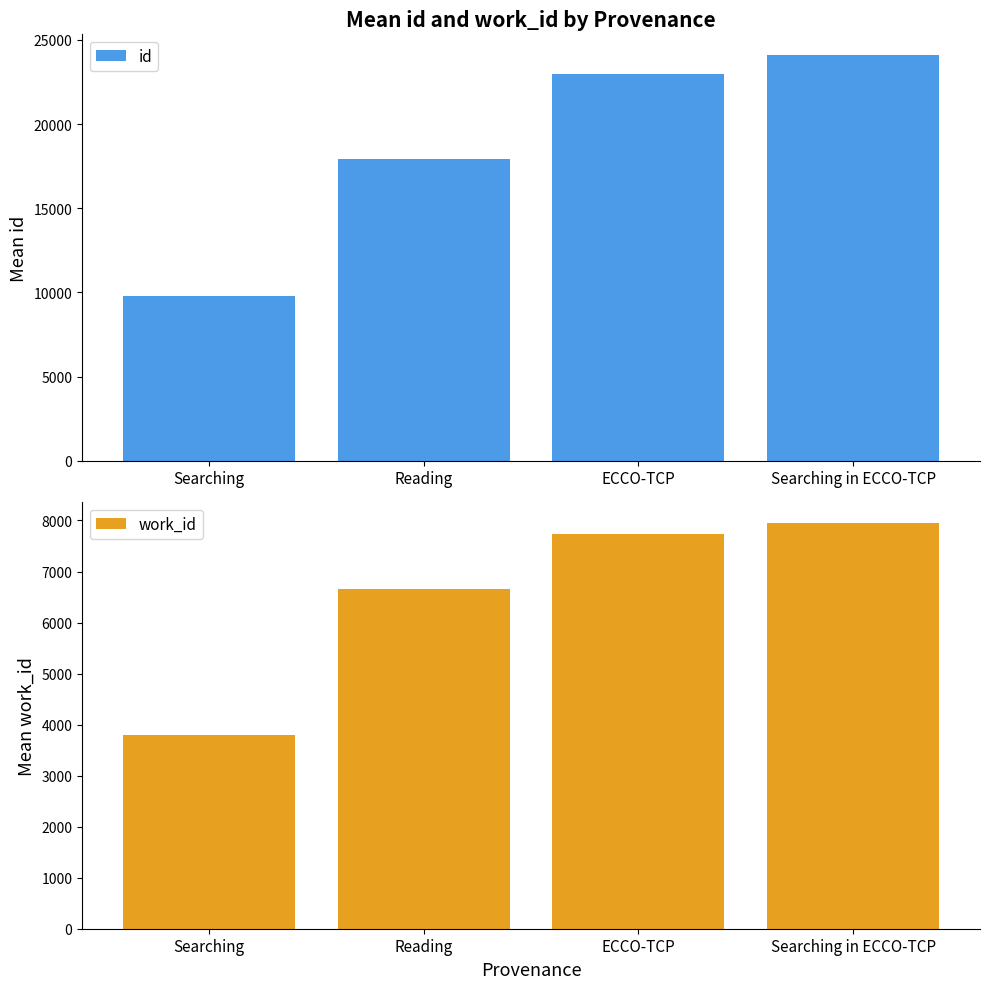

What is the label of the 1st bar from the left?

Searching